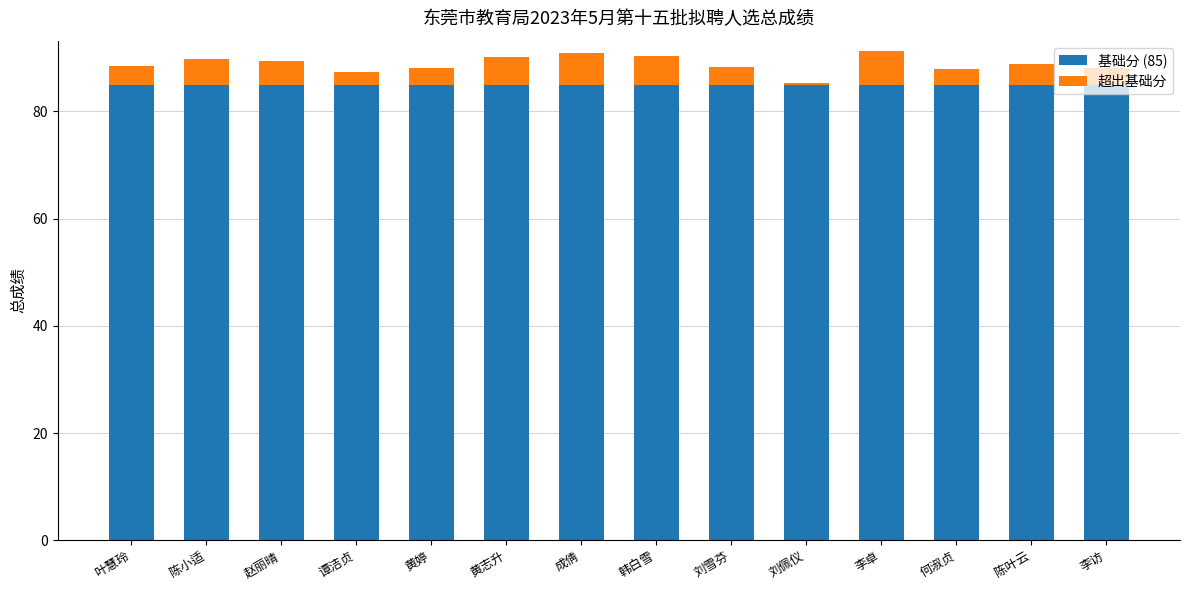

The 基础分 (85) series shows 22.7 at 赵丽晴. True or false?

False